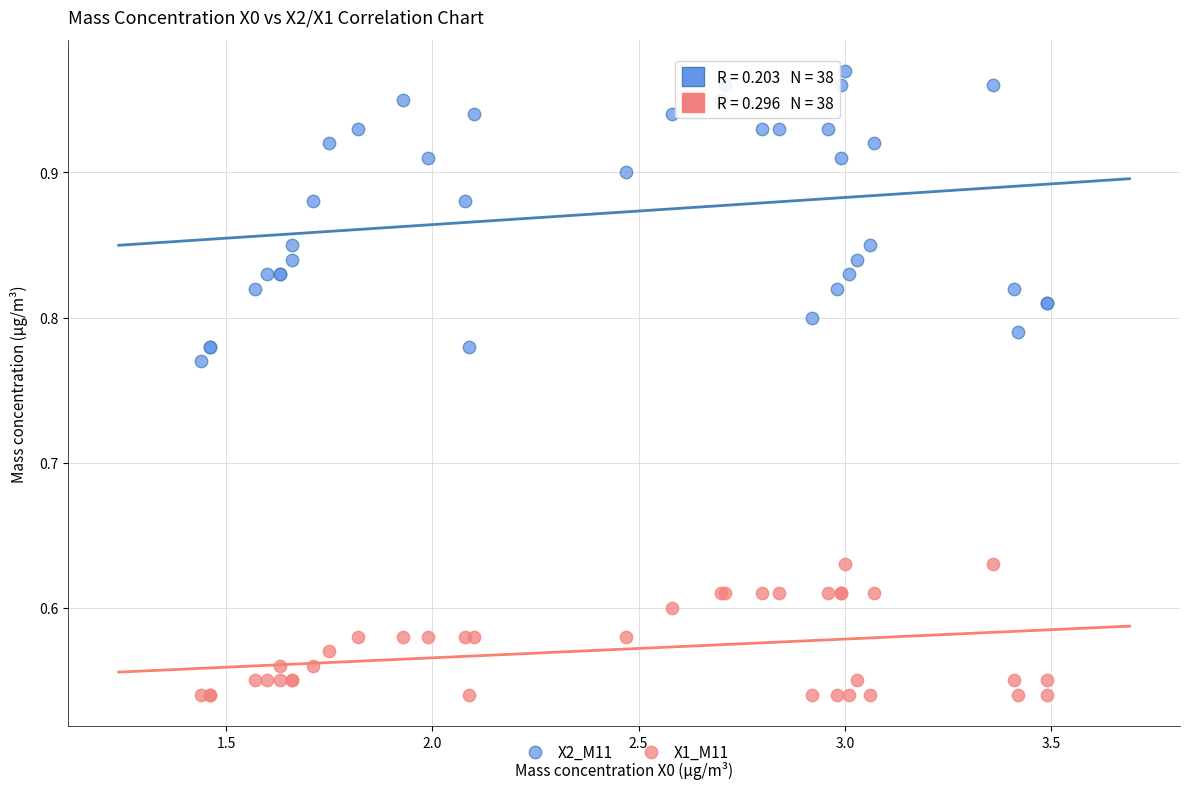

What is the X range (max minus min) for the scatter plot?

2.1